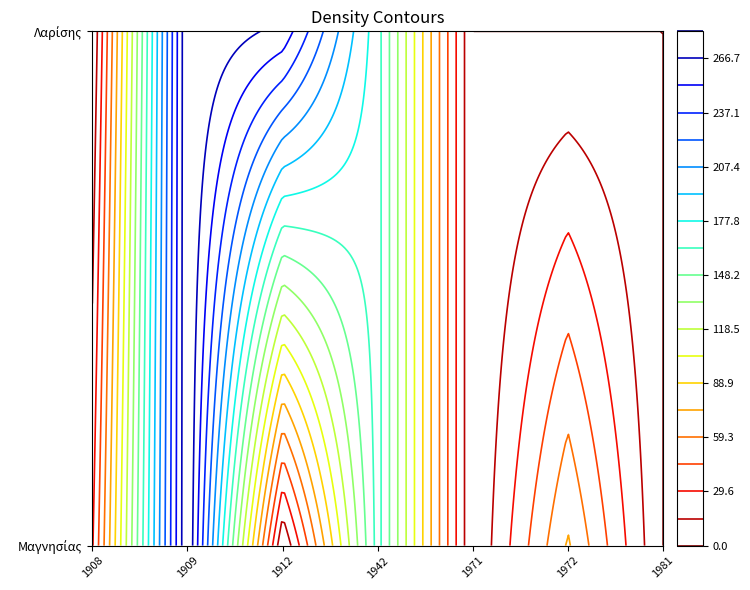

Rank the series by their maximum value, from lowest to highest.

Μαγνησίας, Λαρίσης